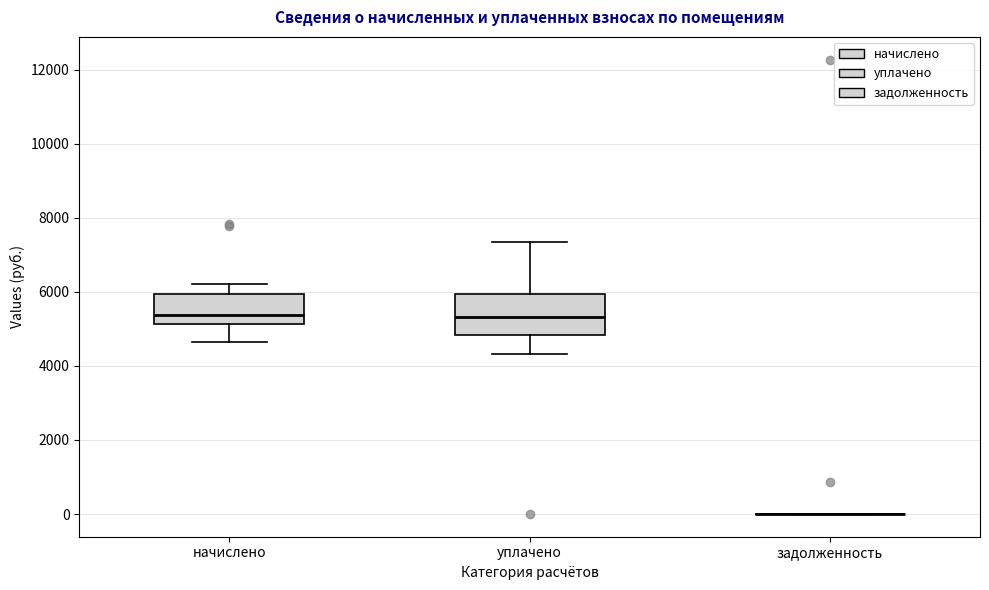

Reading left to right, transcribe this box plot: for each box, give where its median line is, the range the box spans, and where its two whiskers end, as read against the y-axis. The values are not printed on the chart, so give them approximately, as read against the axis.

начислено: median 5400, box 5200 to 6000, whiskers 4600 to 6200
уплачено: median 5400, box 4800 to 6000, whiskers 4400 to 7400
задолженность: box collapsed to a line at 0, whiskers 0 to 0